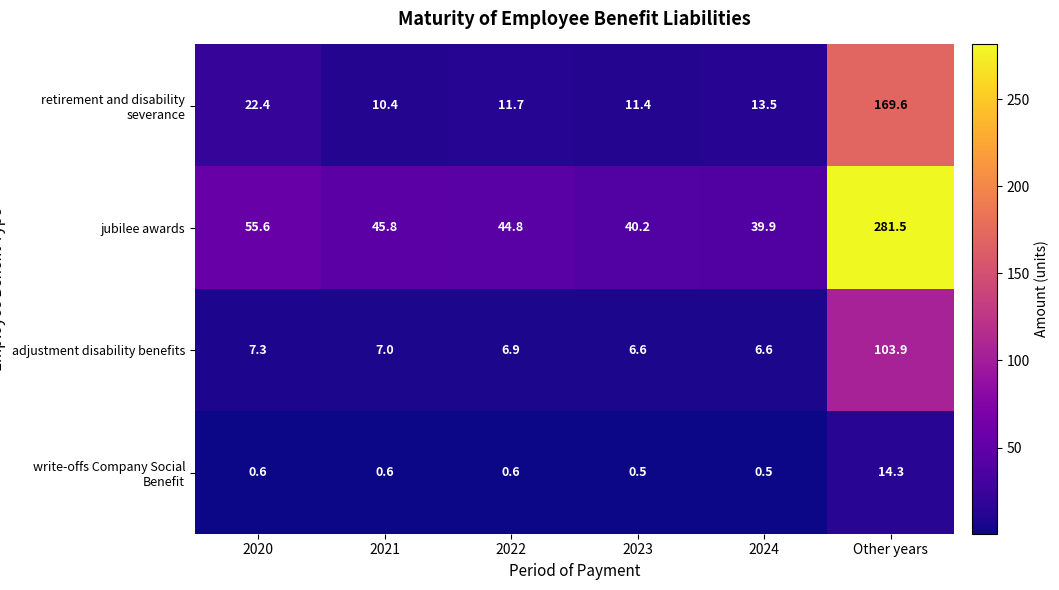

What is the difference between the highest and lowest values at 2022?

44.2